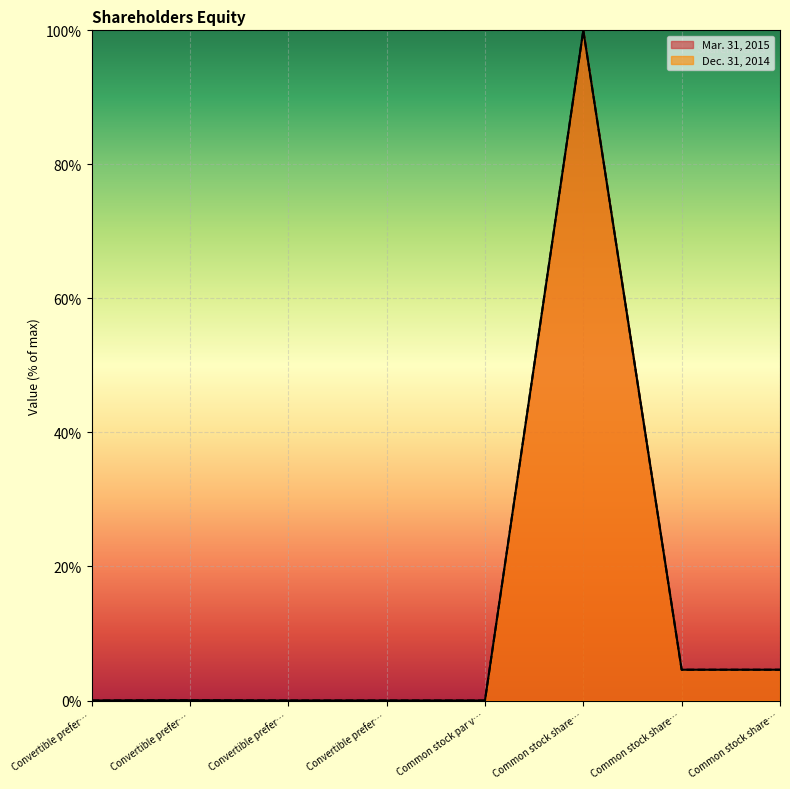

What is the sum of all Mar. 31, 2015 values?

109.2